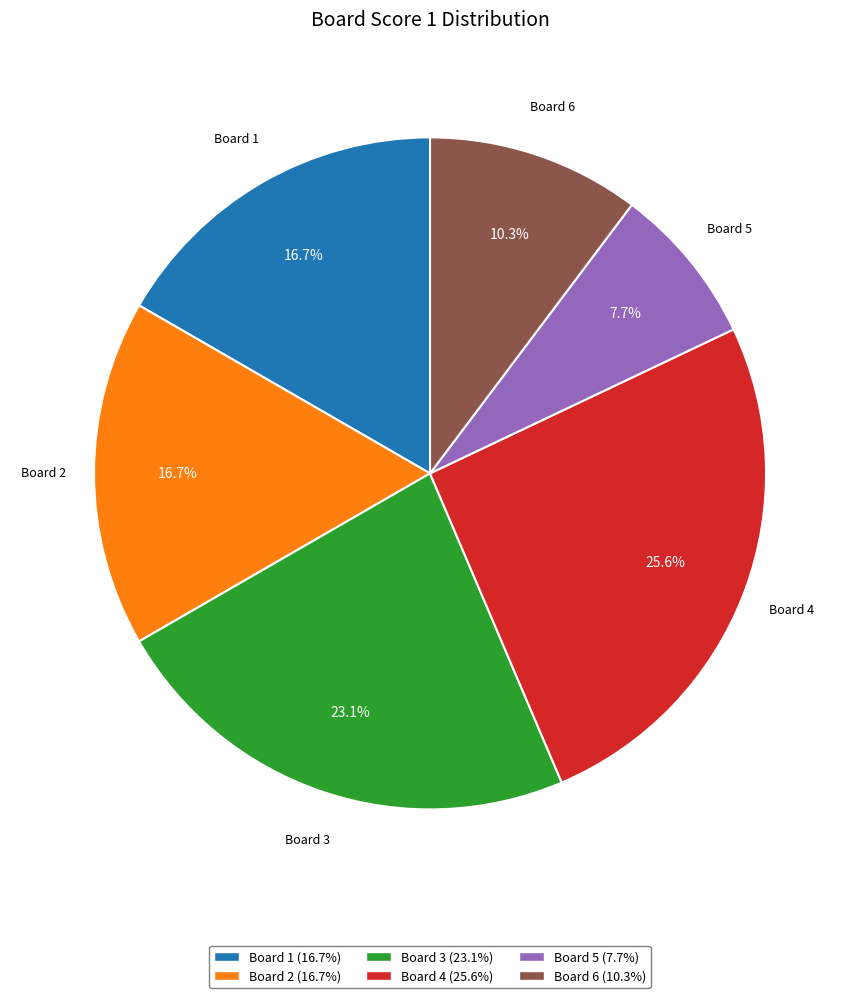

Is there a majority slice in this chart?

No